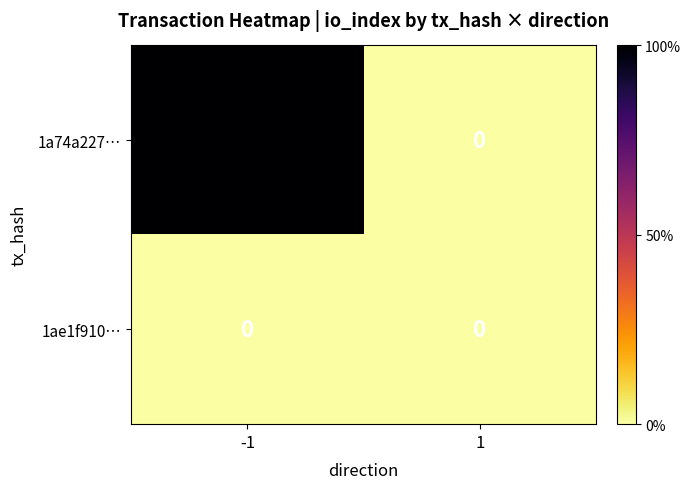

Which series has the largest total across all categories?

1a74a227…